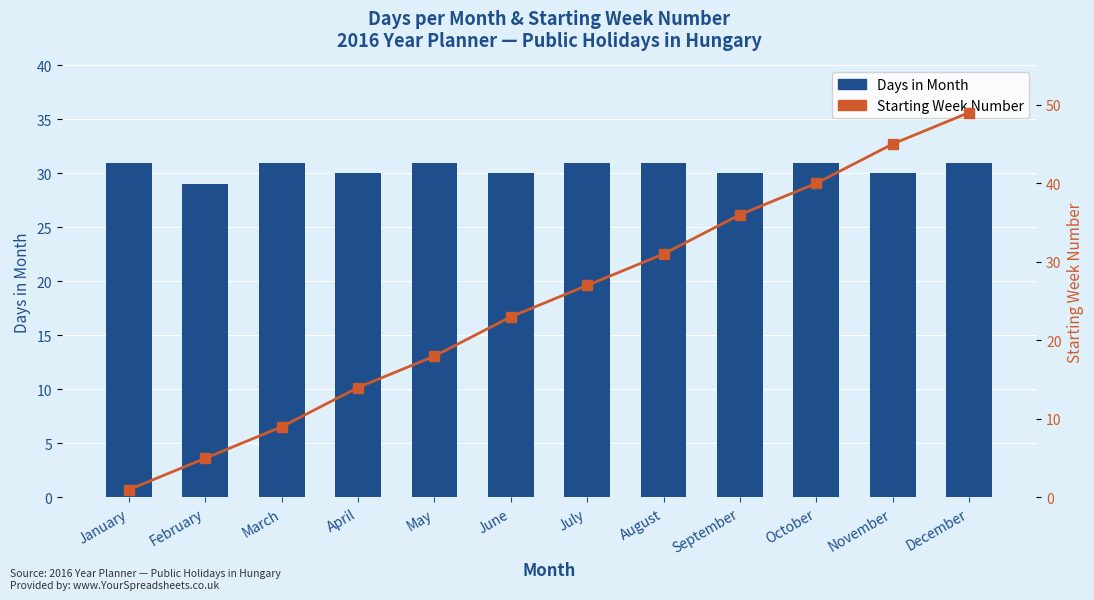

How many series are shown in this chart?

2